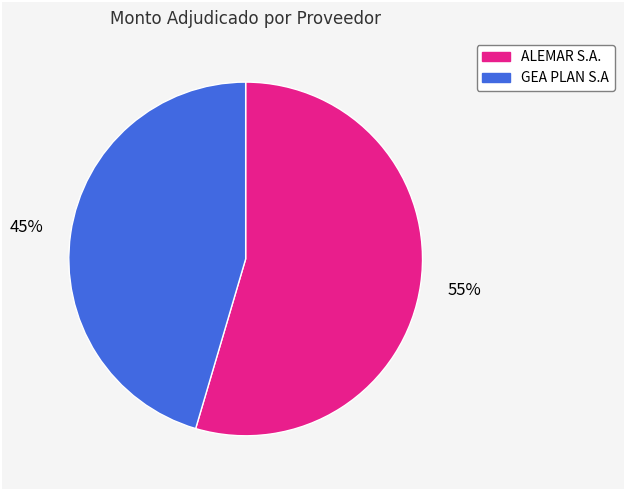

The GEA PLAN S.A slice represents 31% of the pie. True or false?

False